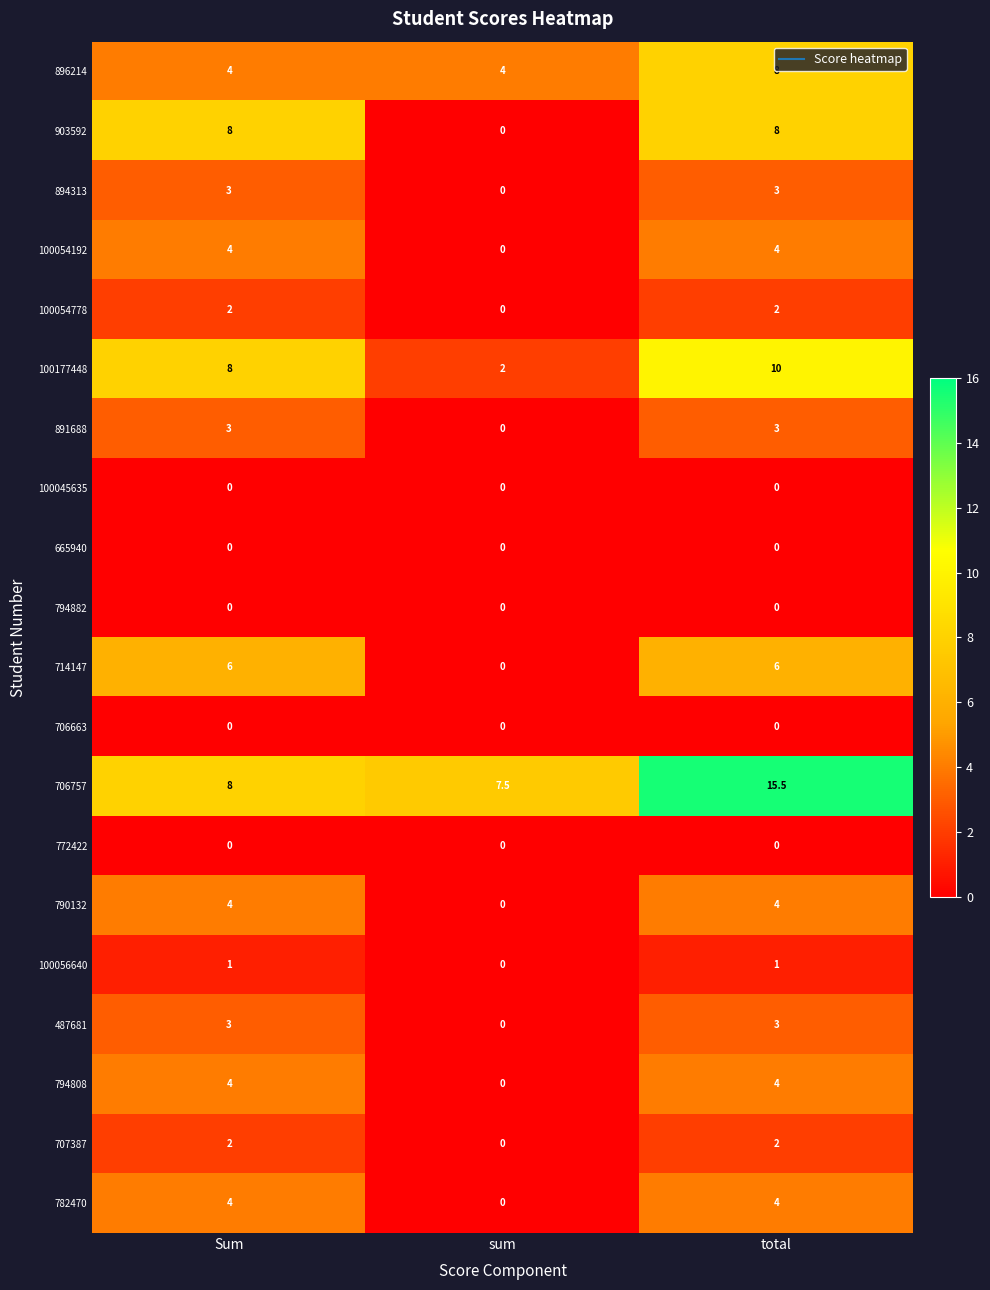

At which category is the sum across all series the highest?

total